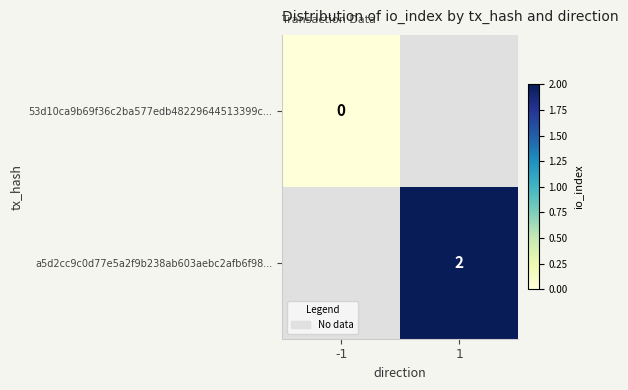

The a5d2cc9c0d77e5a2f9b238ab603aebc2afb6f98... series shows 1 at 1. True or false?

False